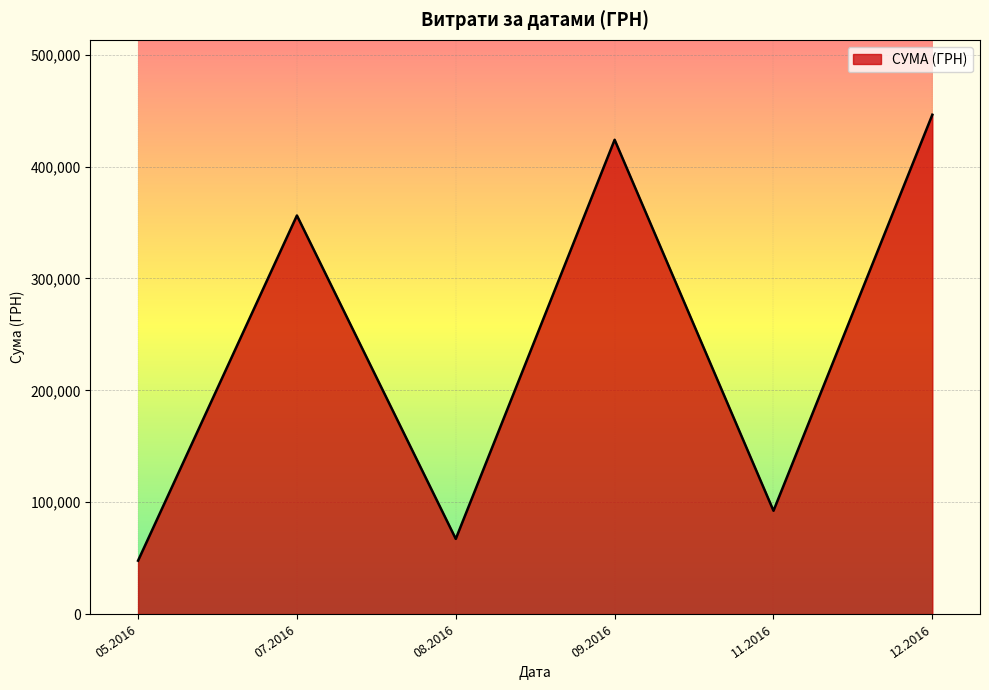

The value at 07.2016 is 356252.6. True or false?

True